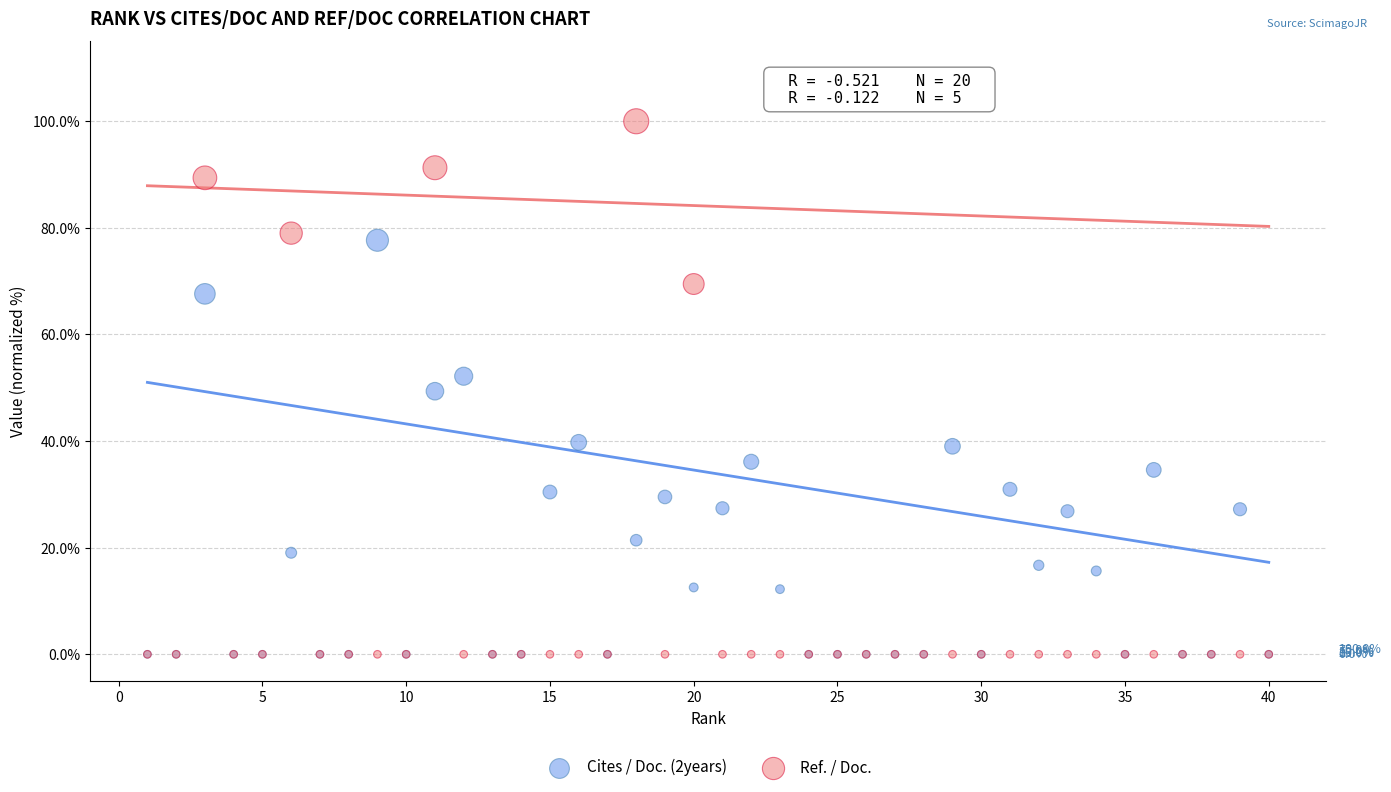

What are all the series names shown in the legend?

Cites / Doc. (2years), Ref. / Doc.